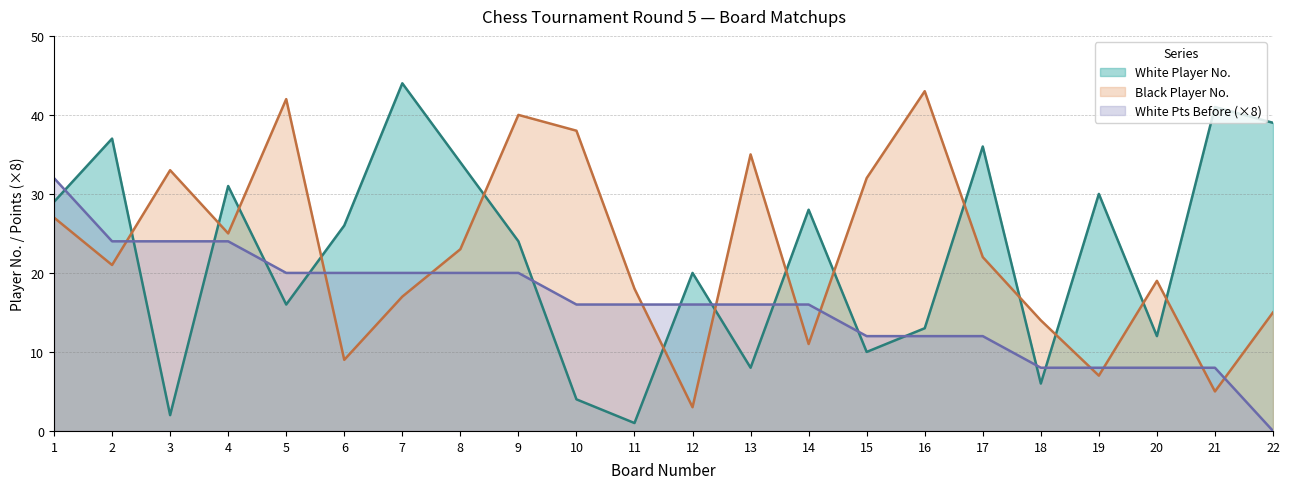

What is the value of the White Player No. point at the 9th from the left?

24